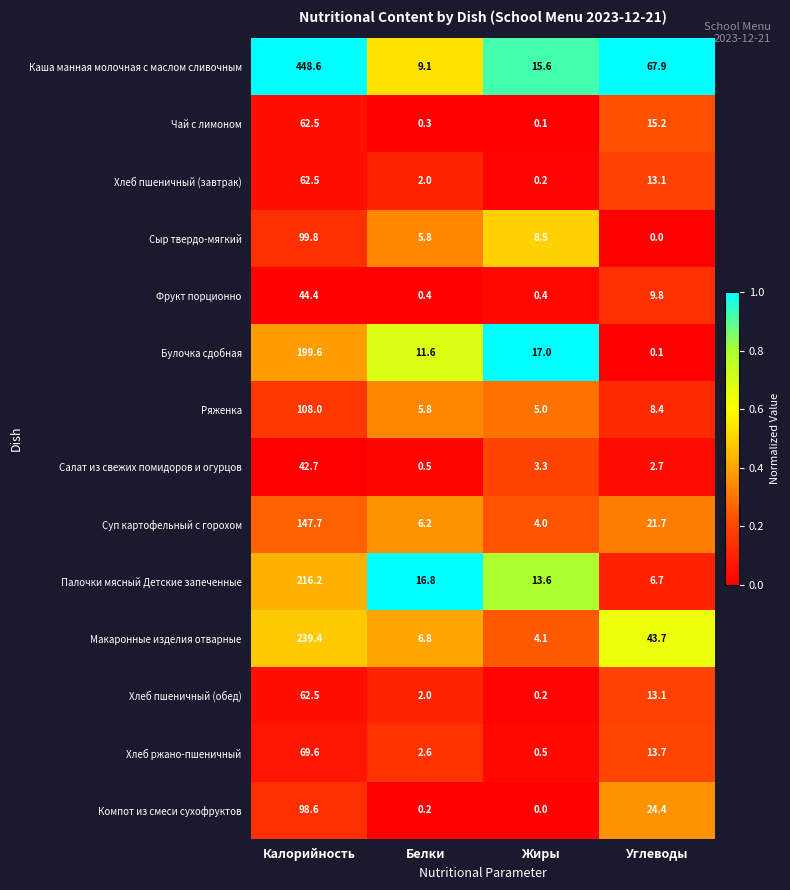

Which series has the largest total across all categories?

Каша манная молочная с маслом сливочным